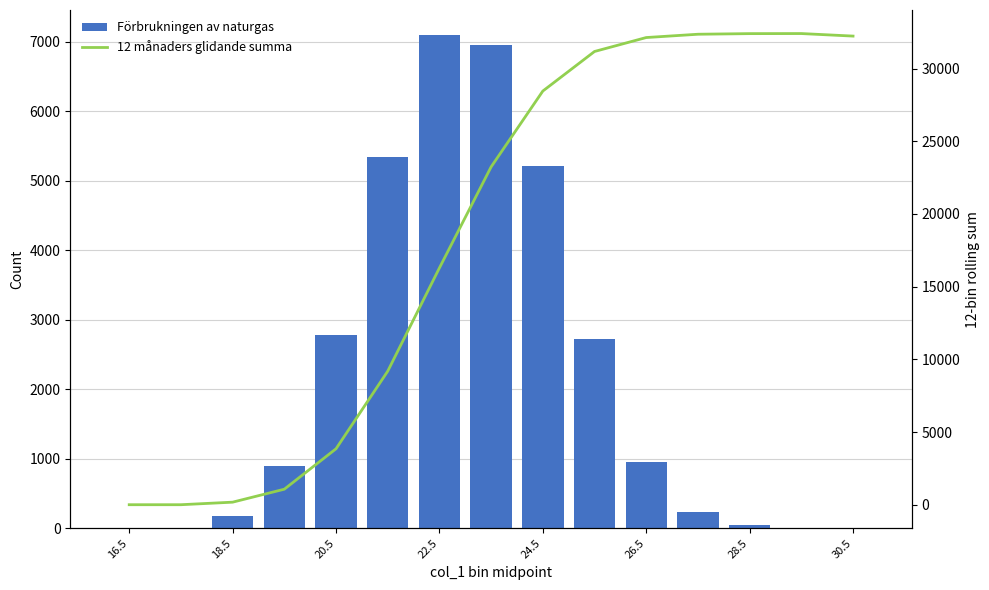

The Förbrukningen av naturgas series shows 2721 at 9. True or false?

True